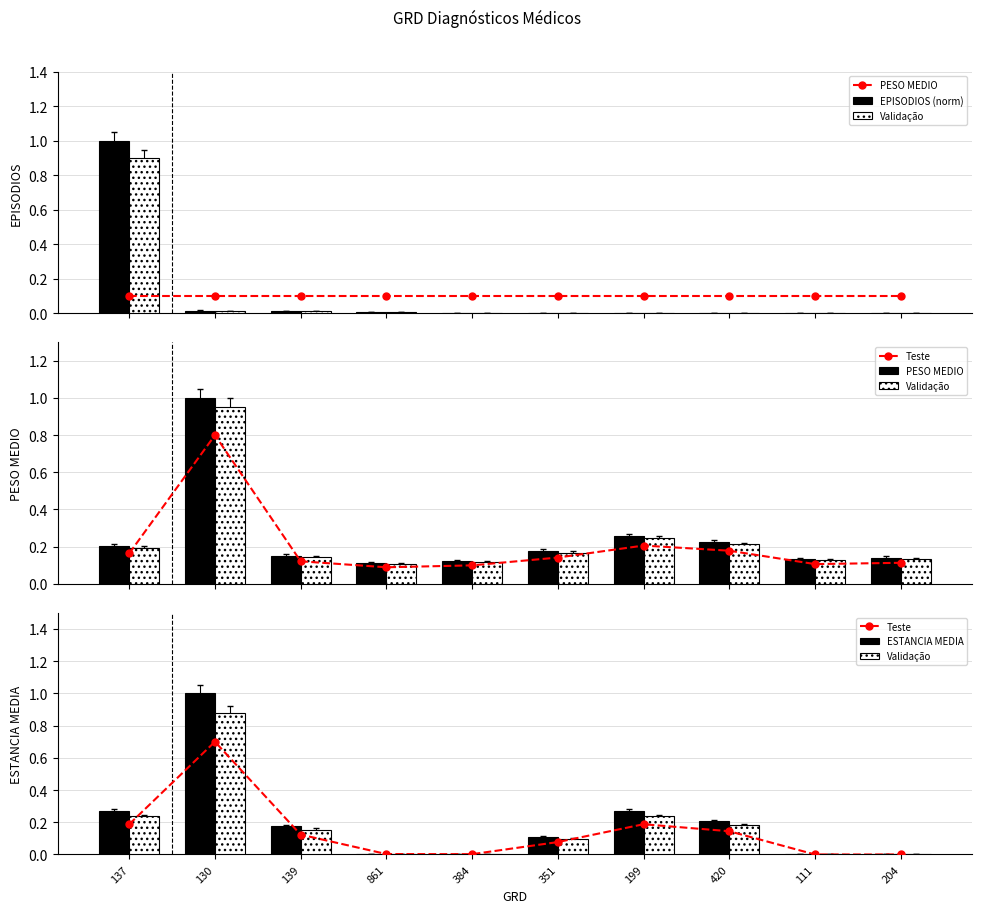

How many groups of bars are there?

10